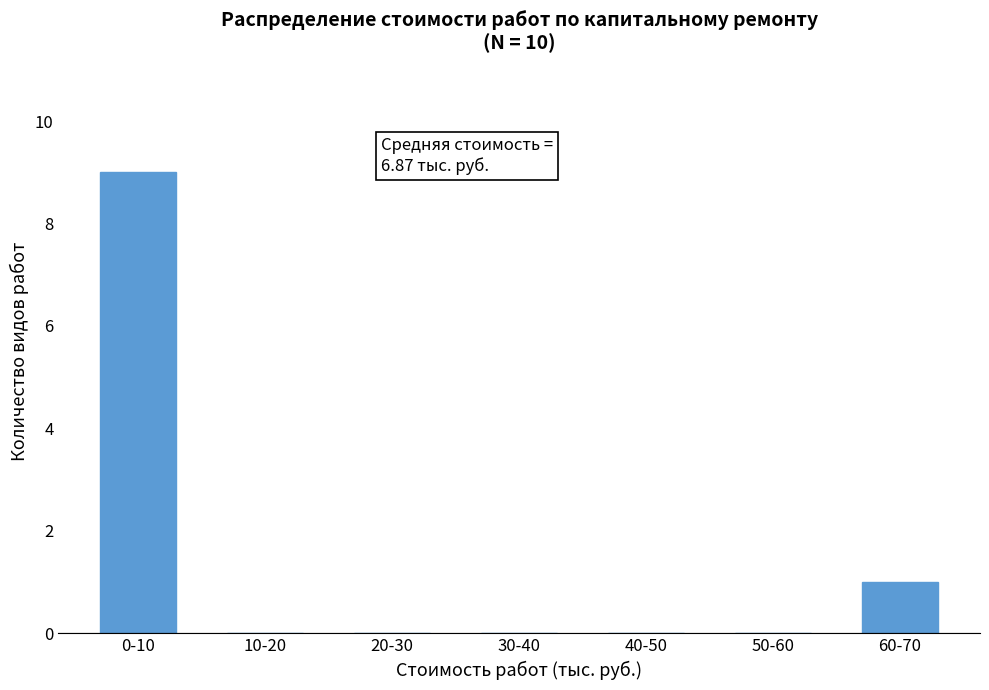

Reading left to right, extract all data points from this chart.

0-10=9	10-20=0	20-30=0	30-40=0	40-50=0	50-60=0	60-70=1